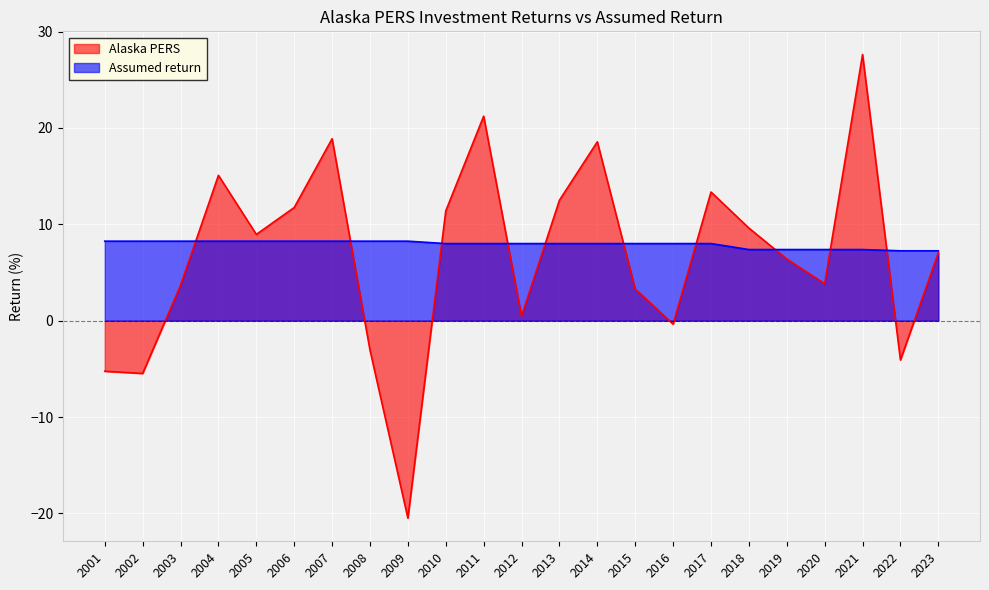

What is the difference between the Alaska PERS values at 2012 and 2016?

0.8